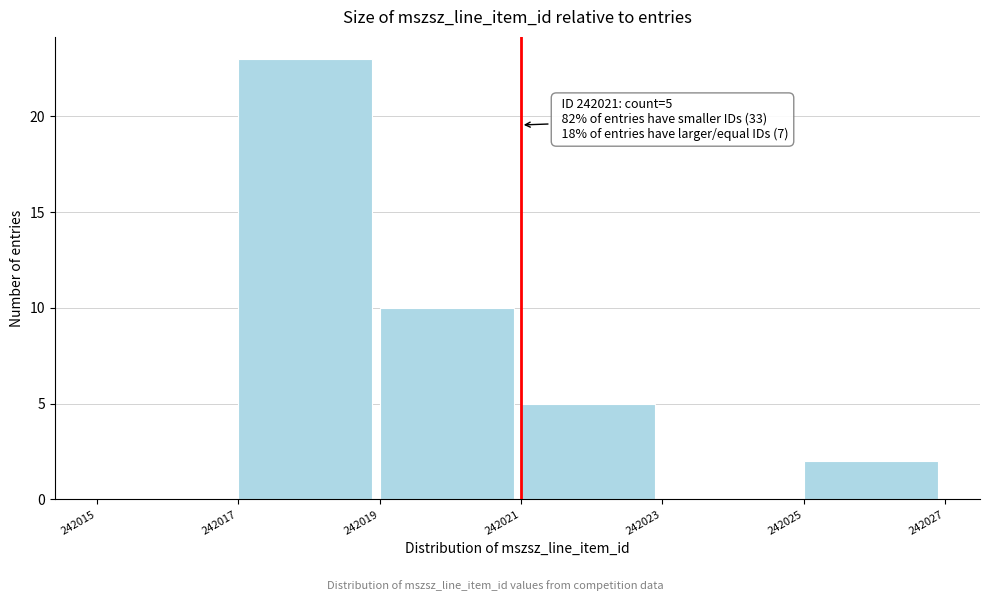

Over which range of the x-axis is the bar tallest?

242017 to 242019